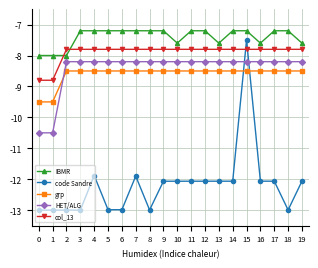

What is the value of the code Sandre point at the 1st from the left?

-13.0